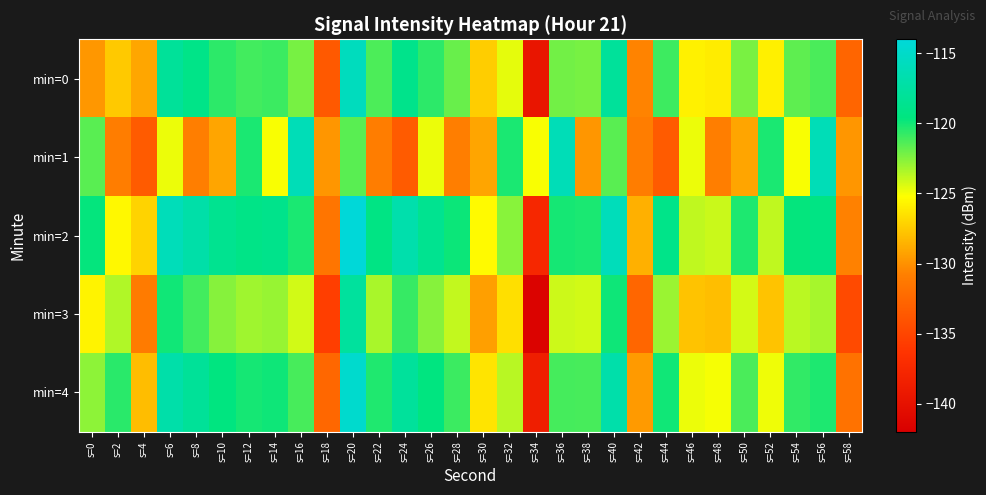

What is the total value across all series at s=14?

-607.7